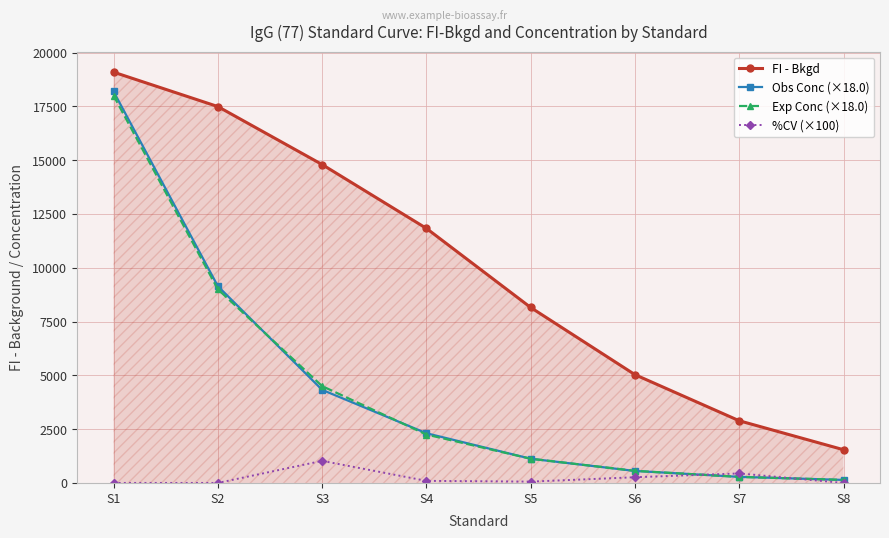

At which label is Obs Conc (×18.0) closest to 9165?

S2